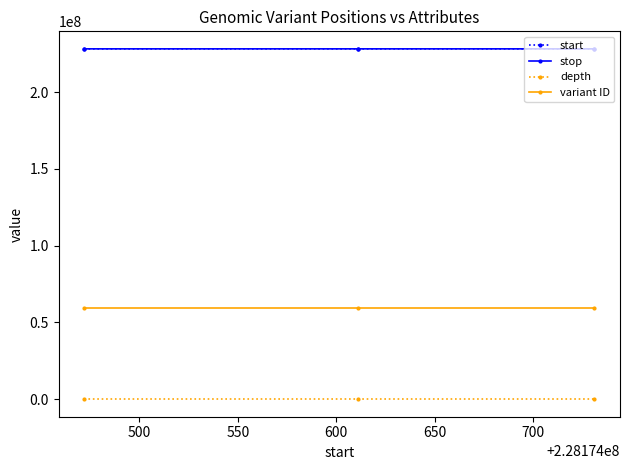

What is the highest value of the depth series?

22